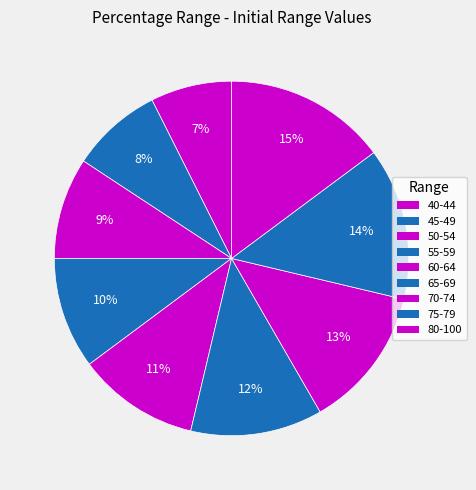

Is there a majority slice in this chart?

No